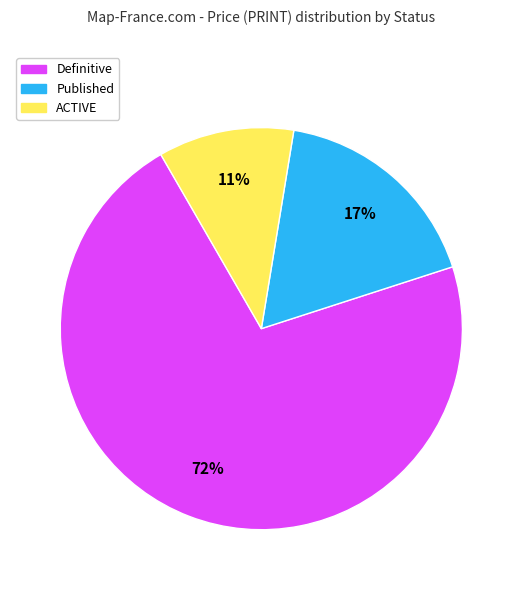

Does any single category account for the majority?

Yes